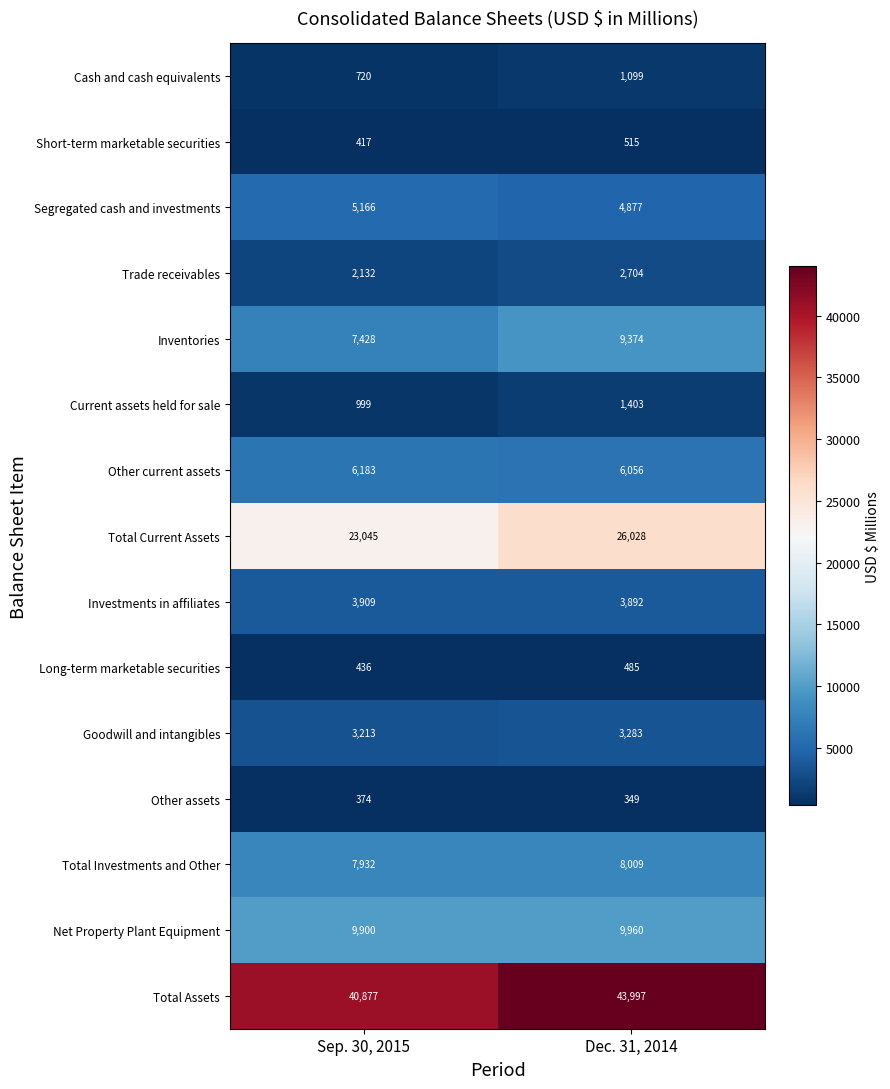

Which series has the widest spread of values?

Total Assets